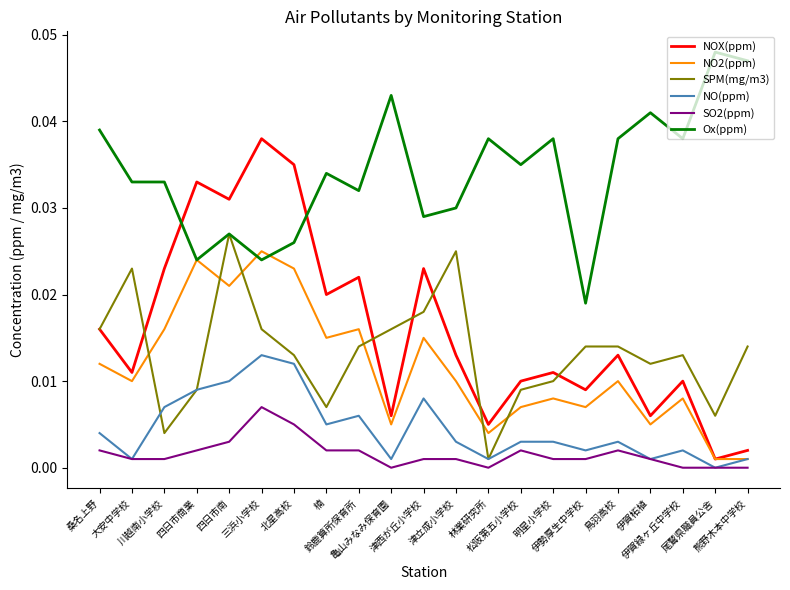

Is it true that Ox(ppm) equals 0.0 at 津西が丘小学校?

True